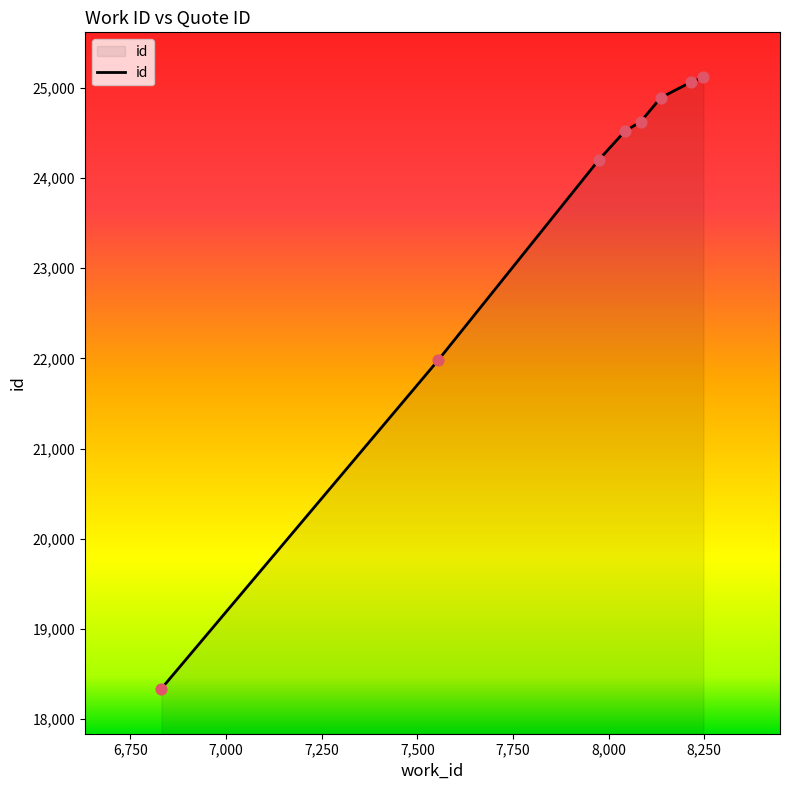

What is the greatest value displayed?

25116